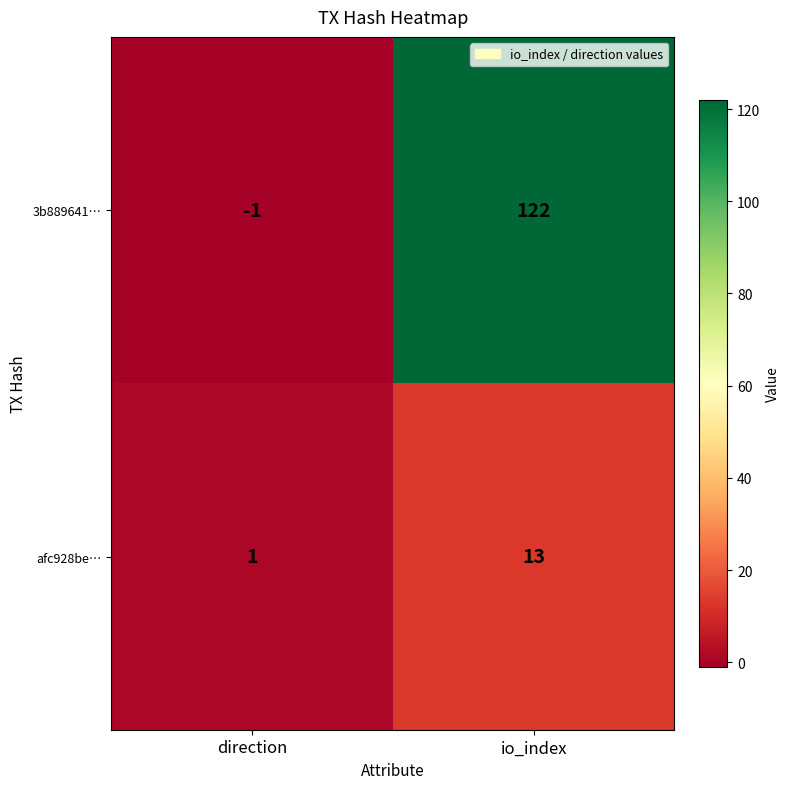

Reading right to left, transcribe all the data shown in this chart.

3b889641…: 122	-1
afc928be…: 13	1